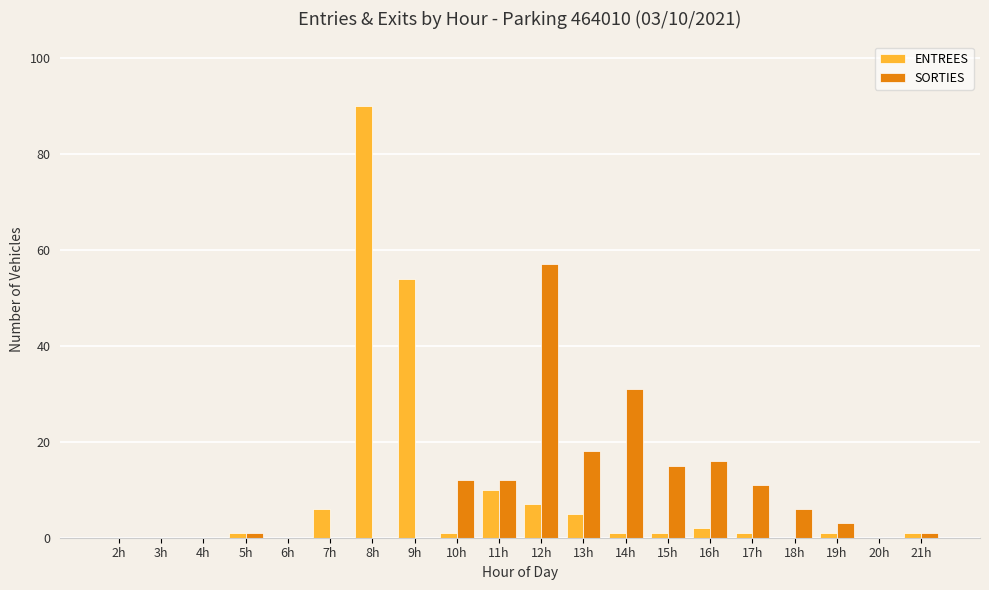

Are the bars horizontal?

No